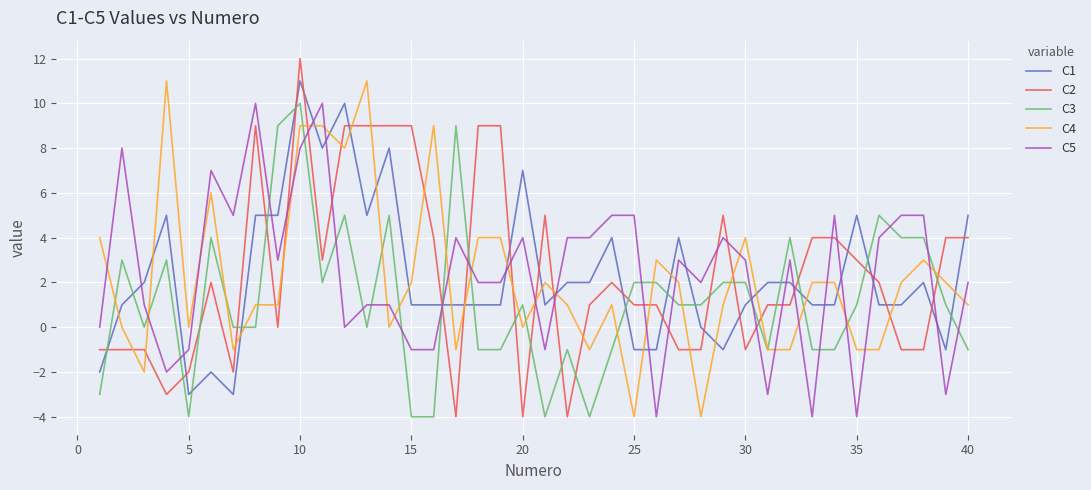

What is the sum of all C3 values?

49